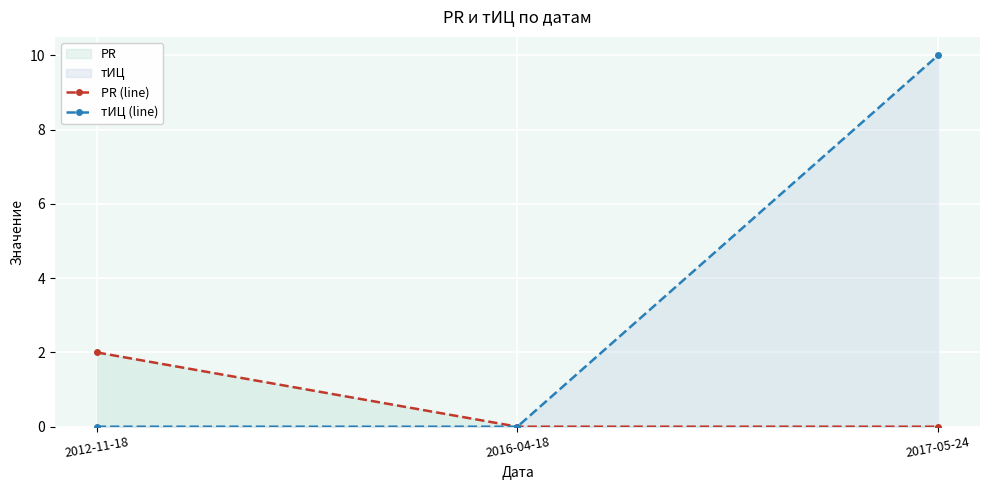

The PR (line) series shows 2 at 2012-11-18. True or false?

True